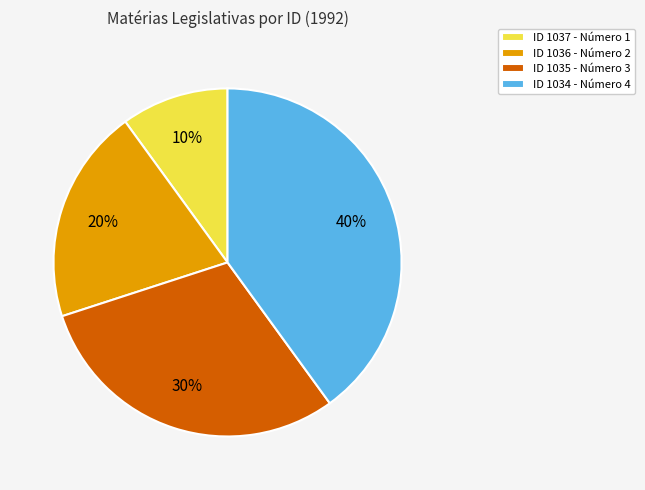

How many slices are in this pie chart?

4